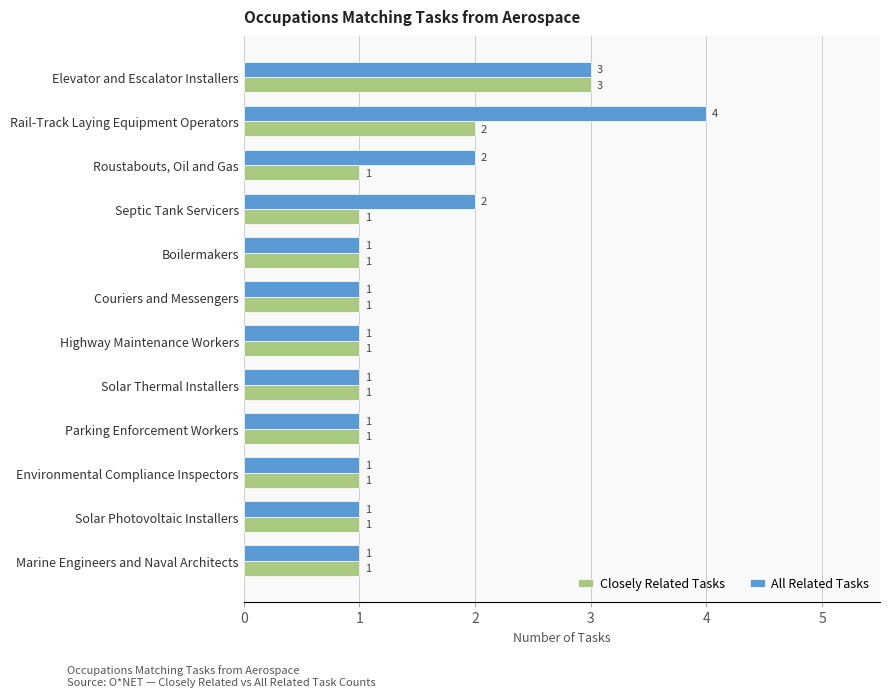

How many data points in All Related Tasks are above 1?

4